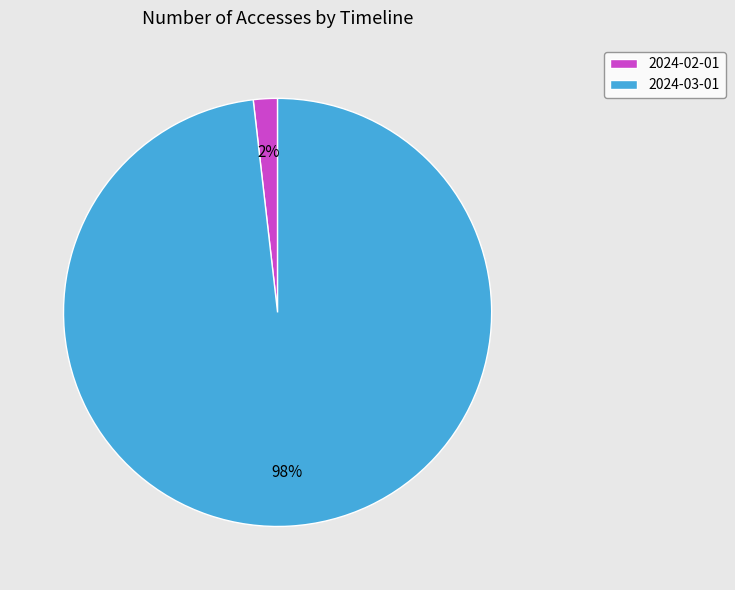

Between 2024-03-01 and 2024-02-01, which is larger?

2024-03-01